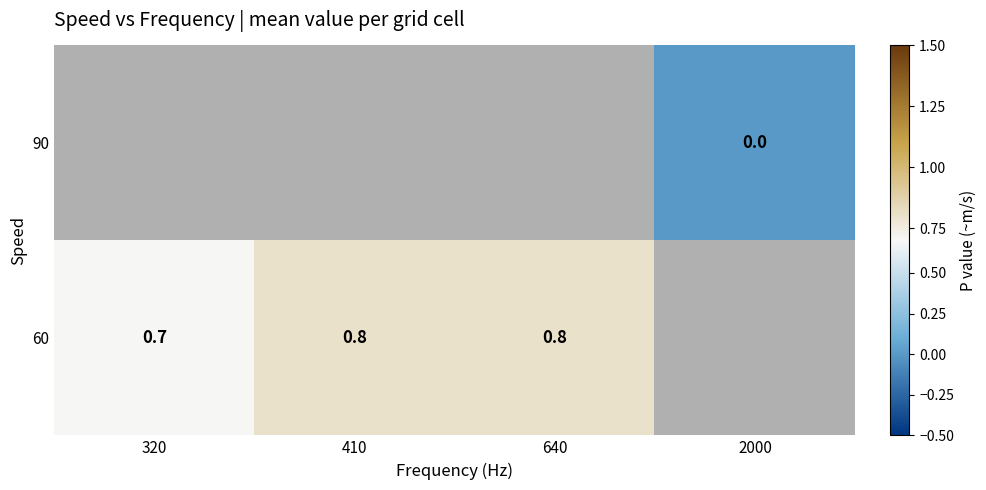

How many data points does each series have?

4